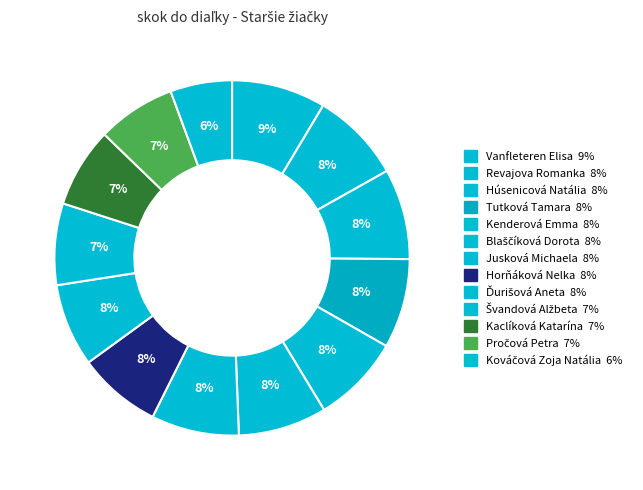

Count the number of slices in the pie.

13